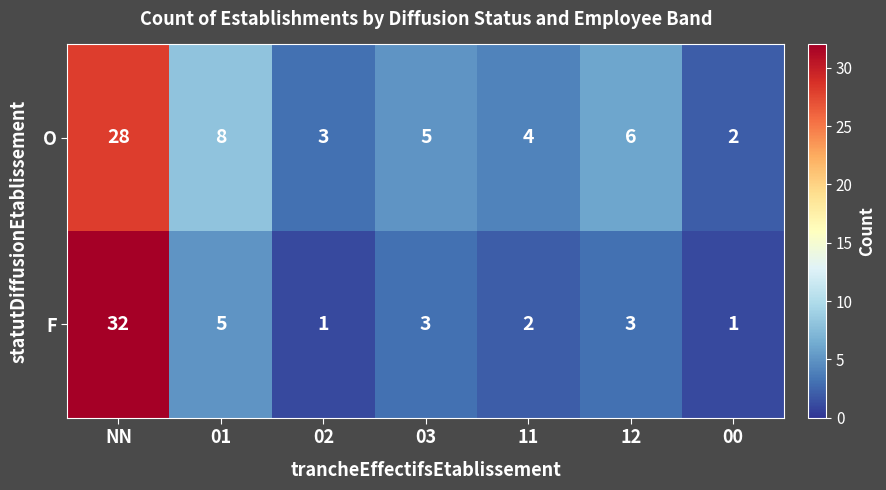

Where does the O series first go above 5?

NN